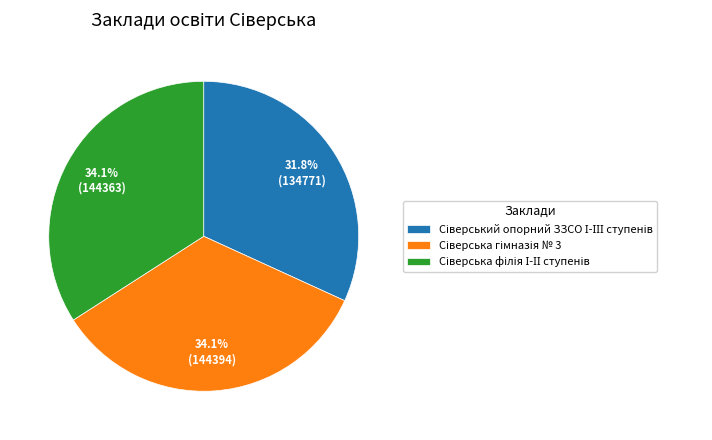

Does any single category account for the majority?

No